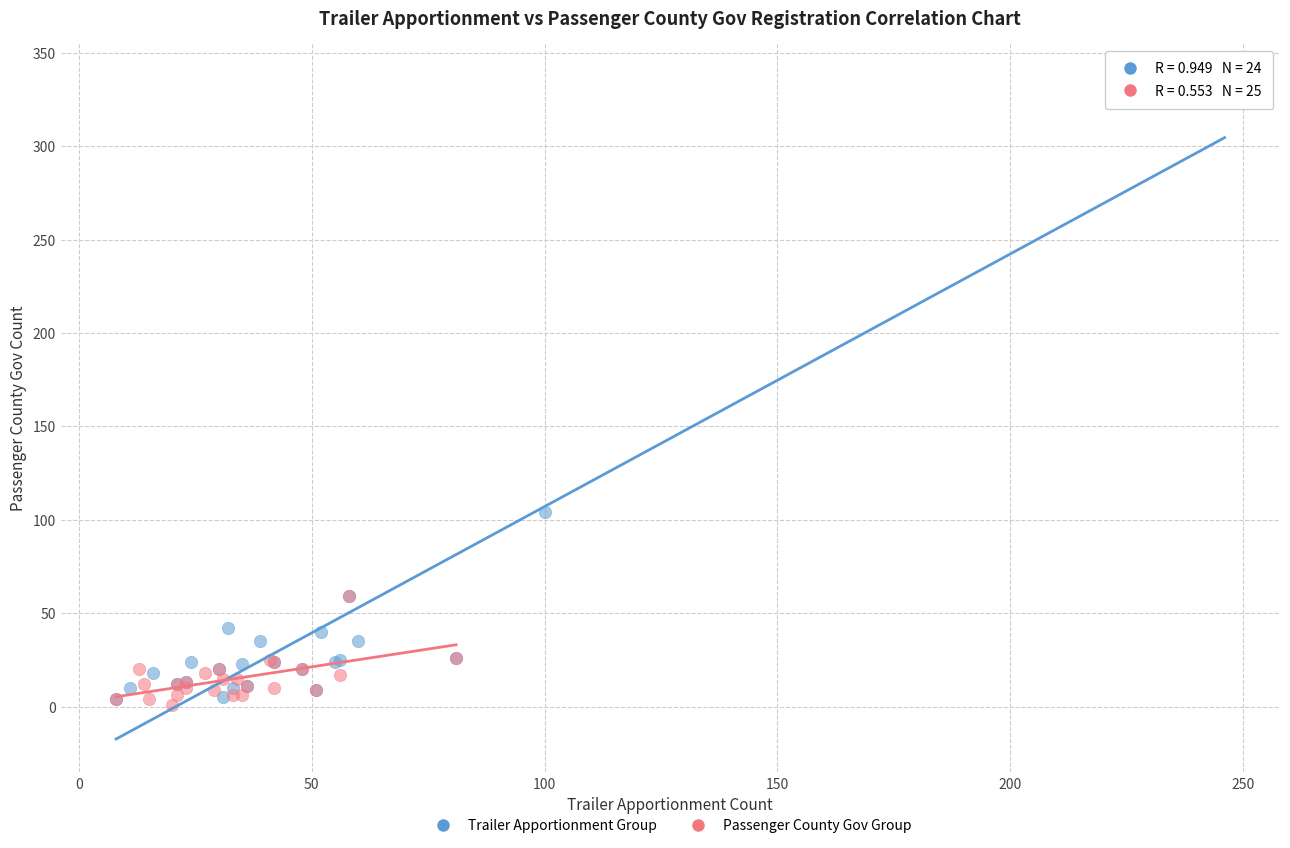

Which series reaches the maximum Y coordinate?

Trailer Apportionment Group